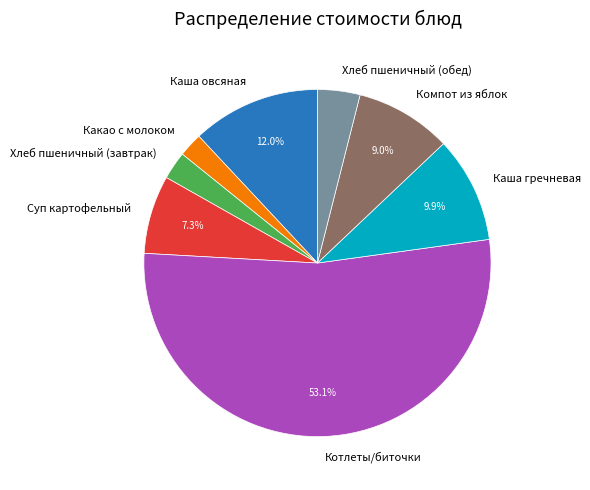

Count the number of slices in the pie.

8